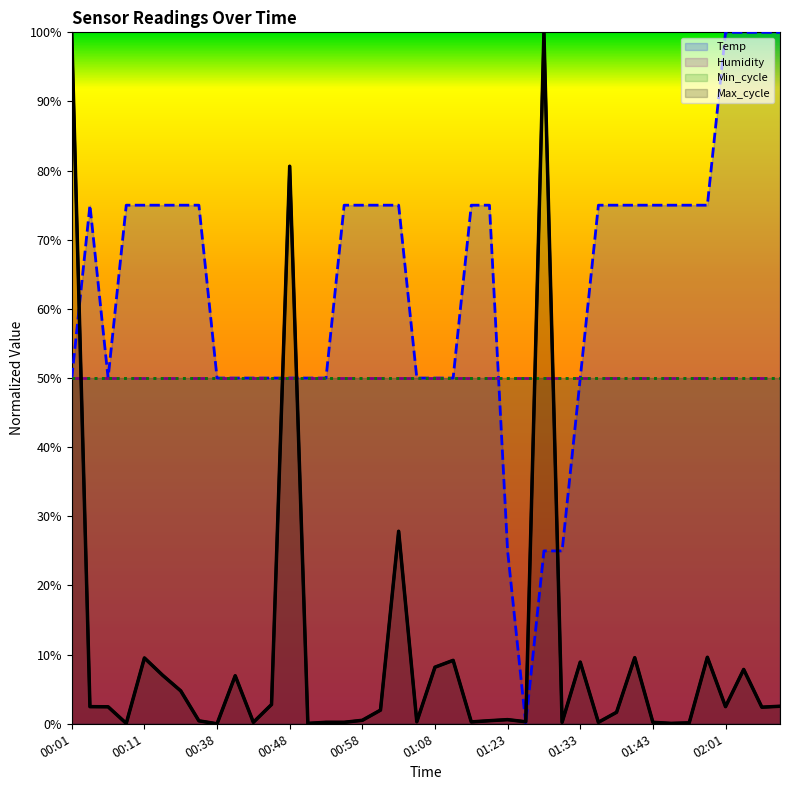

At which category is the sum across all series the highest?

00:01